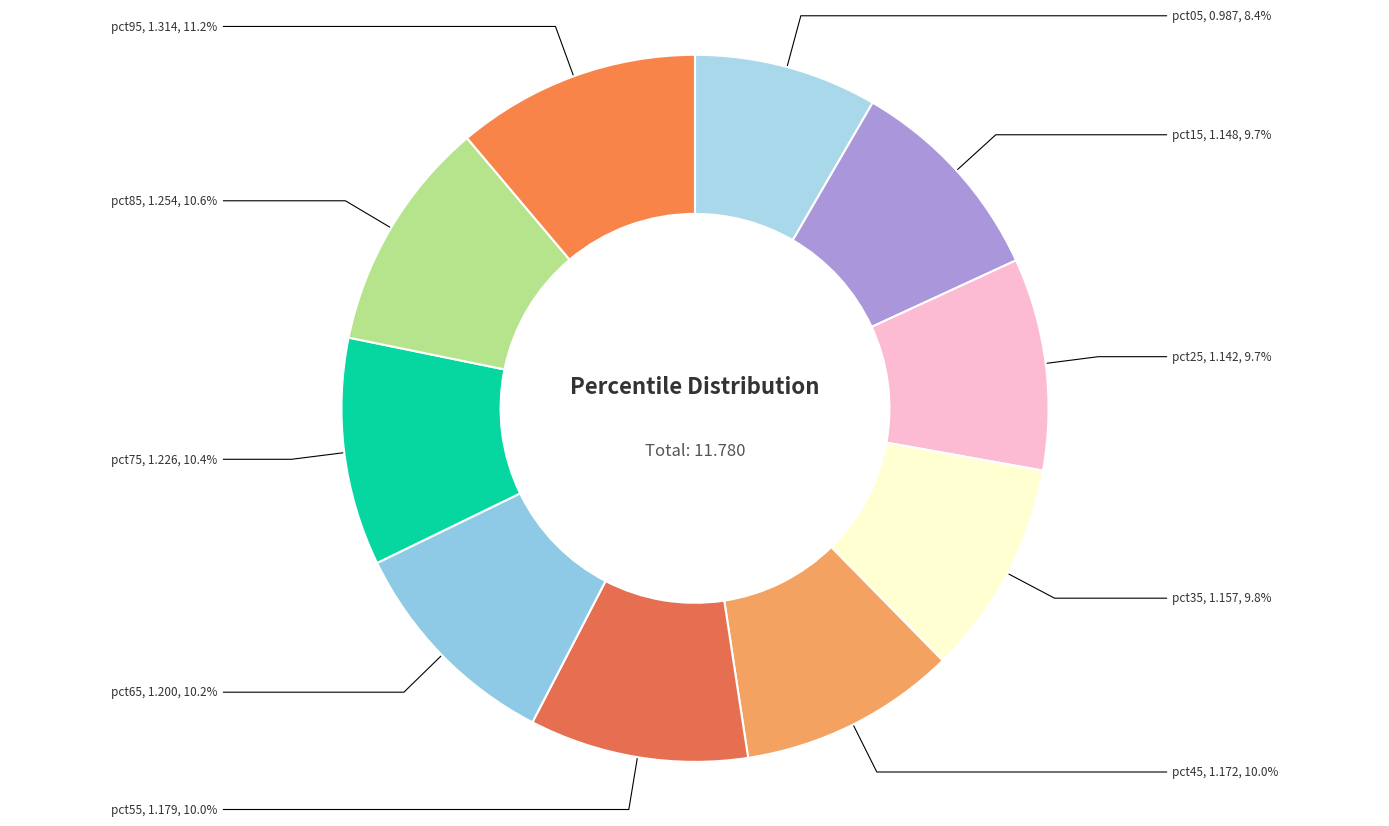

To the nearest percent, what percentage of the pie is pct65?

10%